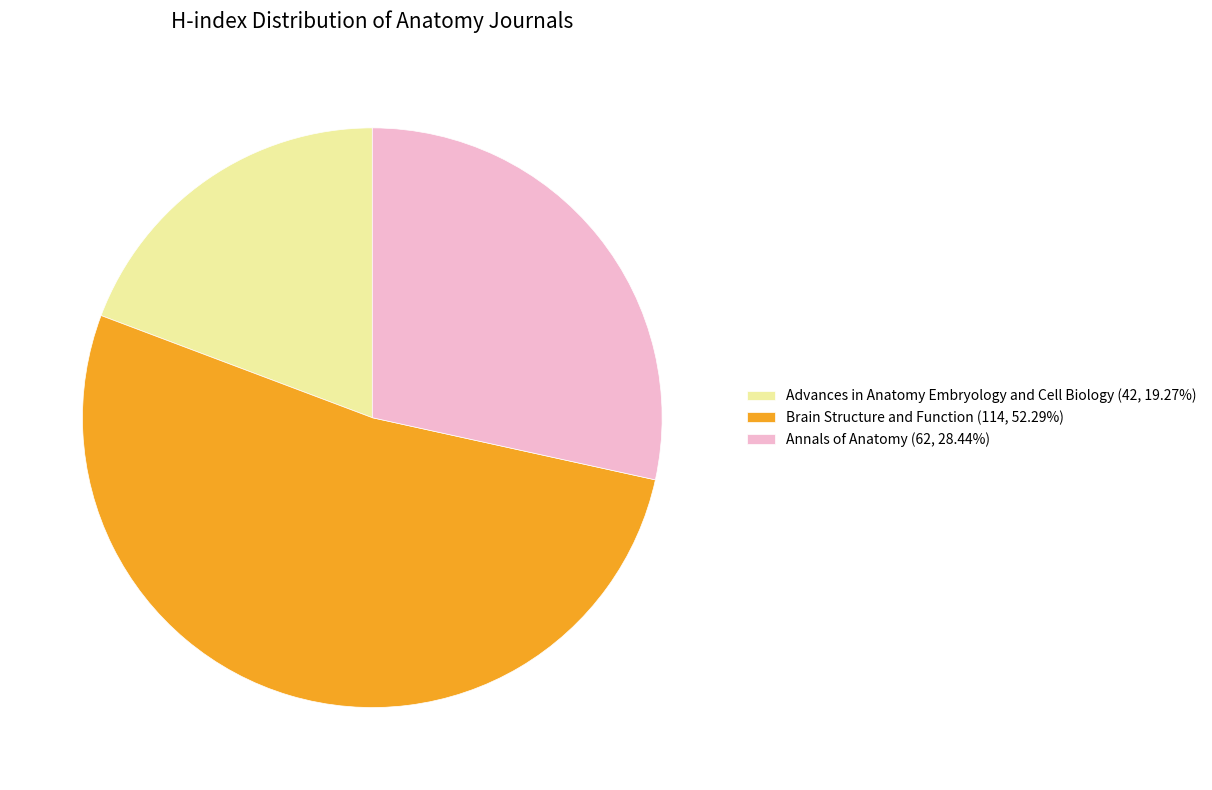

How many segments does this pie chart have?

3